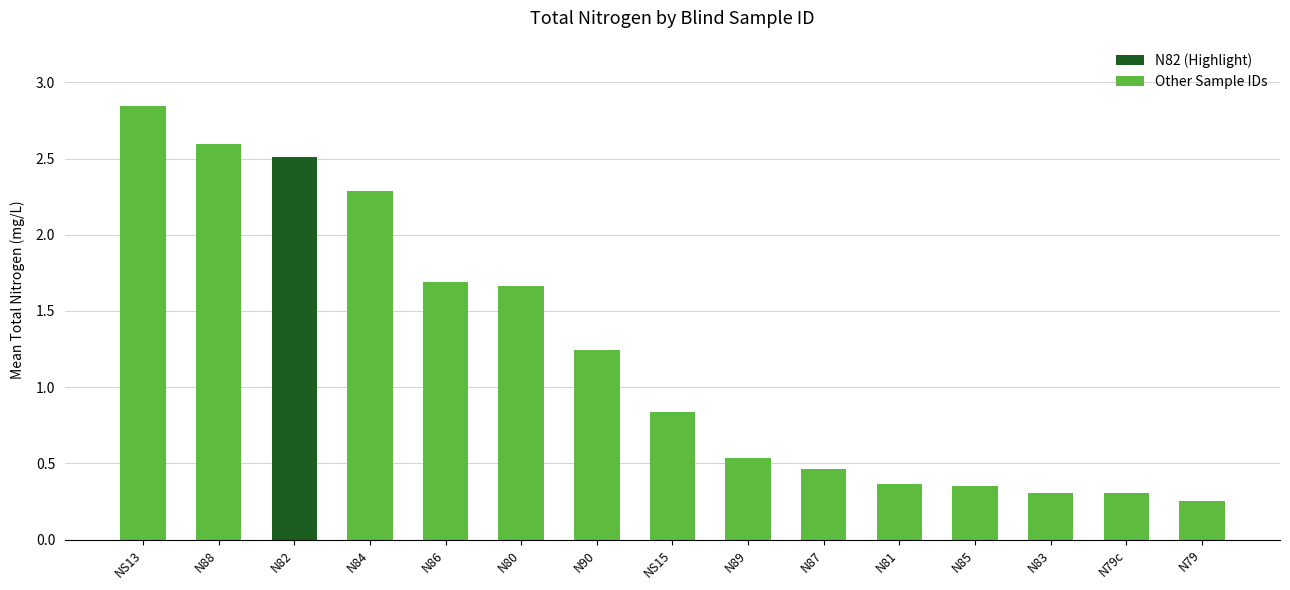

How many data points does each series have?

15